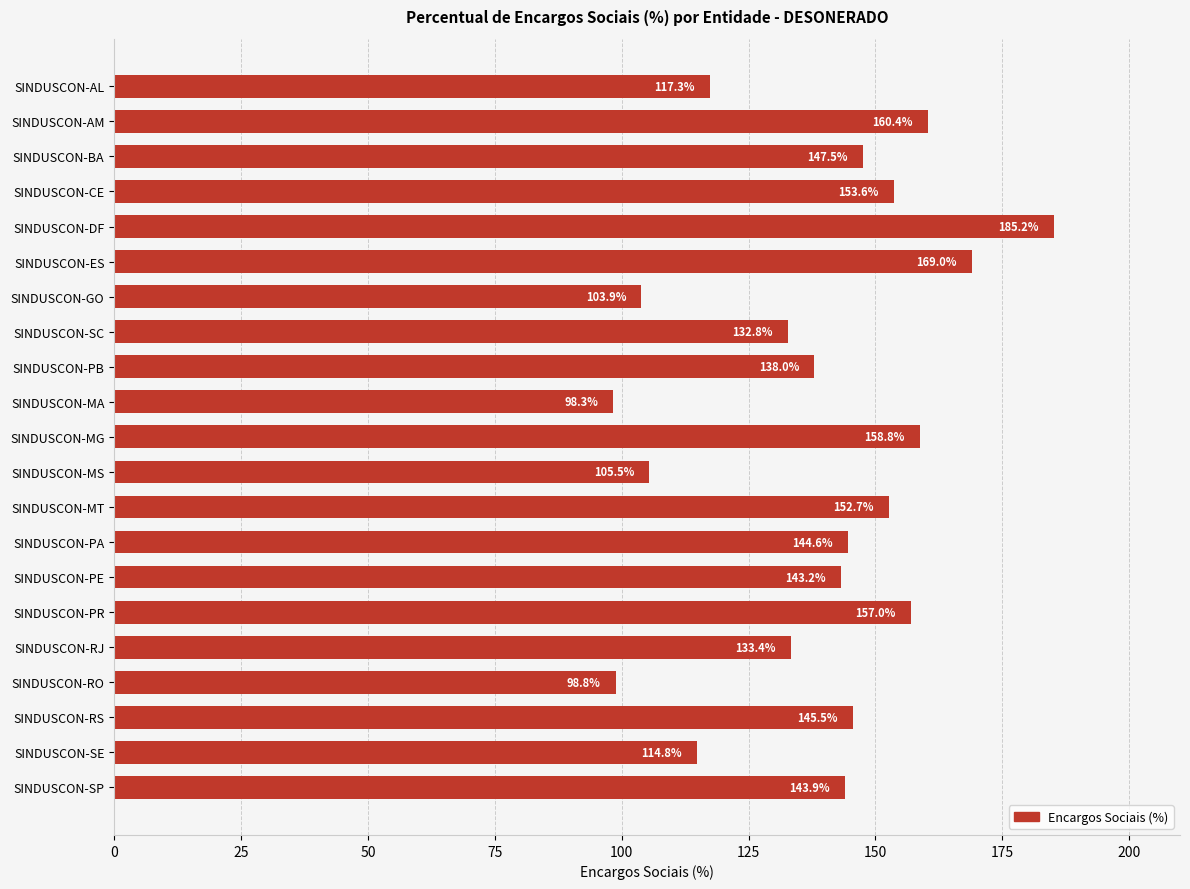

What is the difference between the maximum and minimum values?

86.9